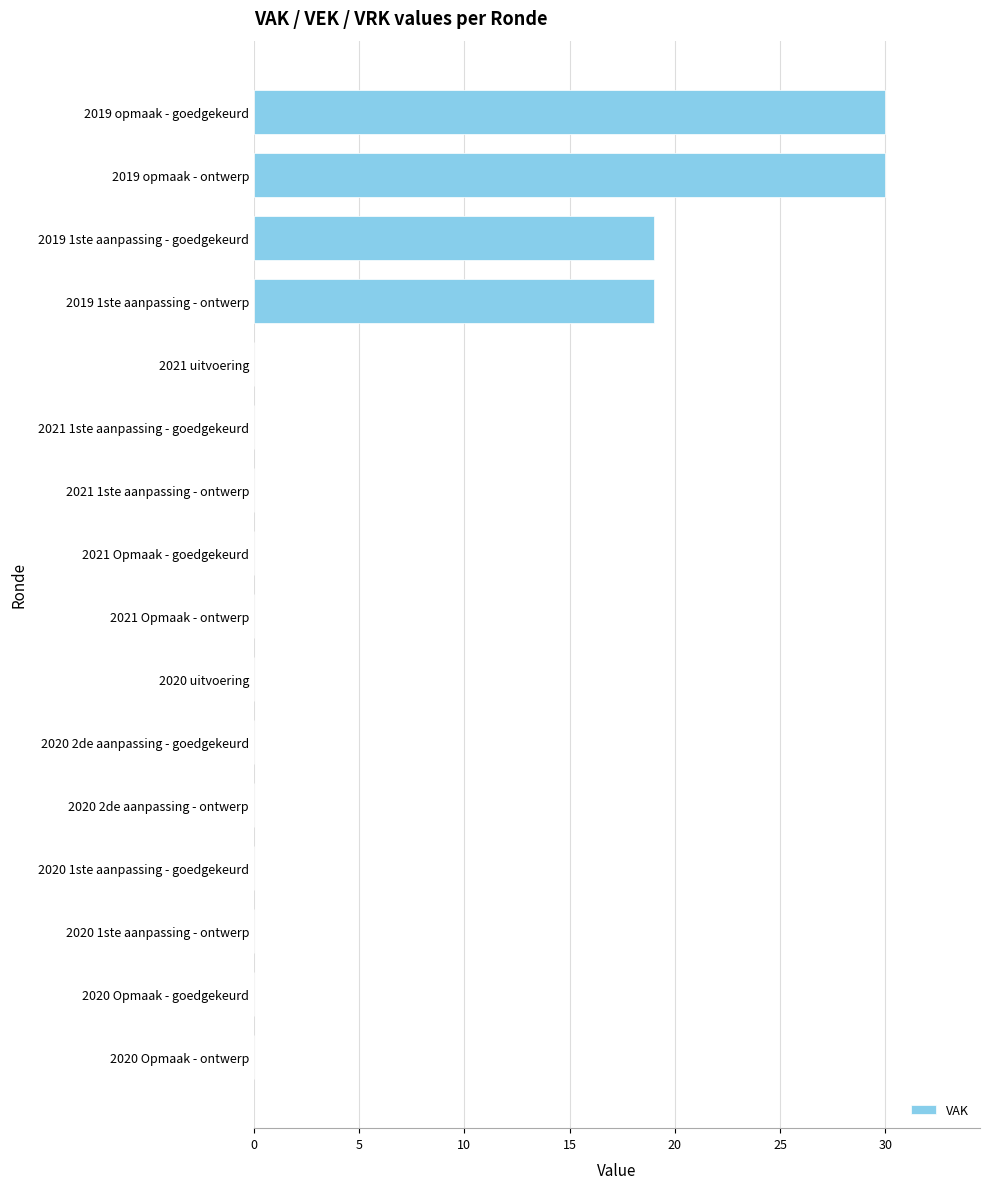

What is the change in value from 2019 1ste aanpassing - goedgekeurd to 2021 Opmaak - goedgekeurd?

-19